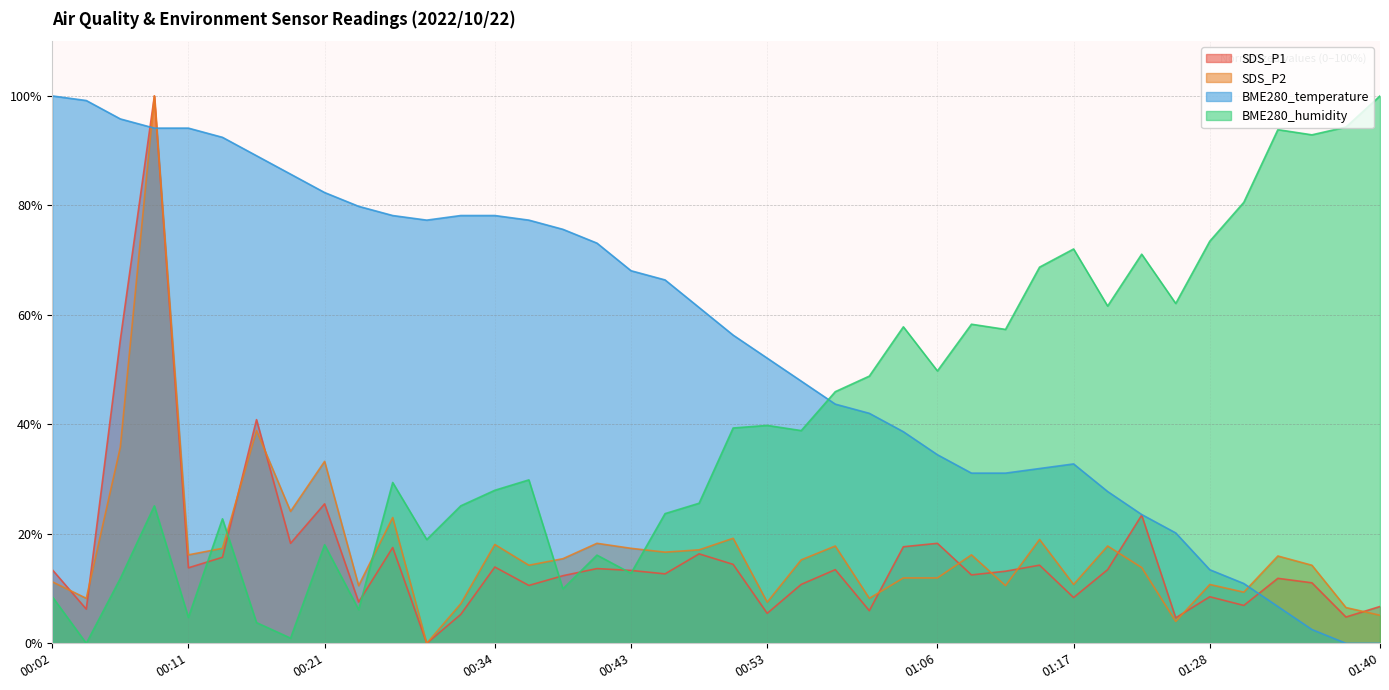

Rank the categories by SDS_P1 value from lowest to highest.

00:29, 01:25, 01:38, 00:31, 00:53, 01:01, 00:04, 01:40, 01:30, 00:24, 01:17, 01:28, 00:36, 00:56, 01:35, 01:33, 00:38, 01:09, 00:46, 01:11, 00:43, 00:02, 00:58, 01:20, 00:41, 00:11, 00:34, 01:14, 00:51, 00:14, 00:48, 00:26, 01:03, 00:19, 01:06, 01:22, 00:21, 00:16, 00:07, 00:09